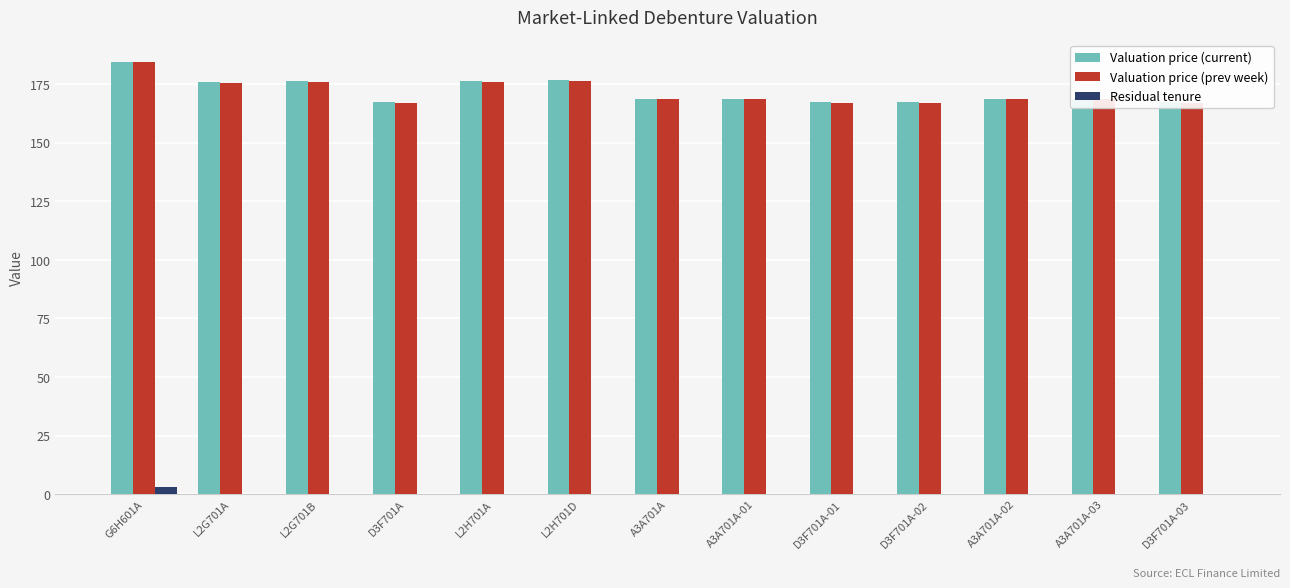

What is the difference between the maximum and second lowest values in the Valuation price (current) series?

17.1